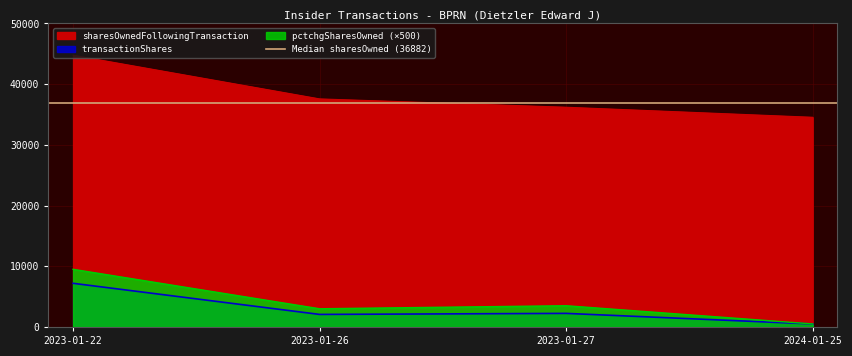

Count the number of categories in the chart.

4